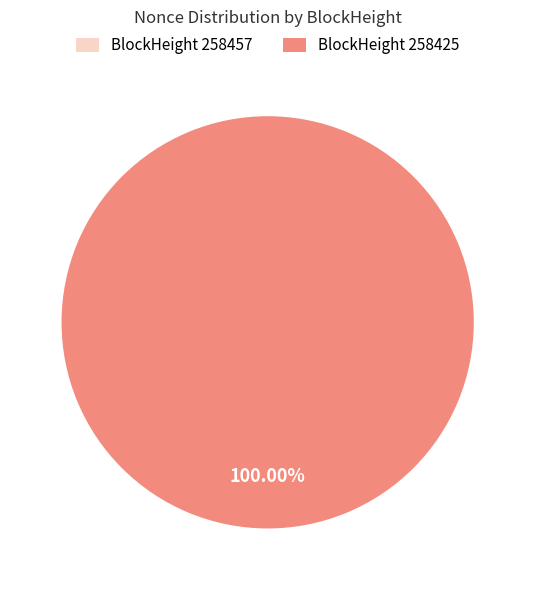

What is the change in value from 258457 to 258425?

+18444